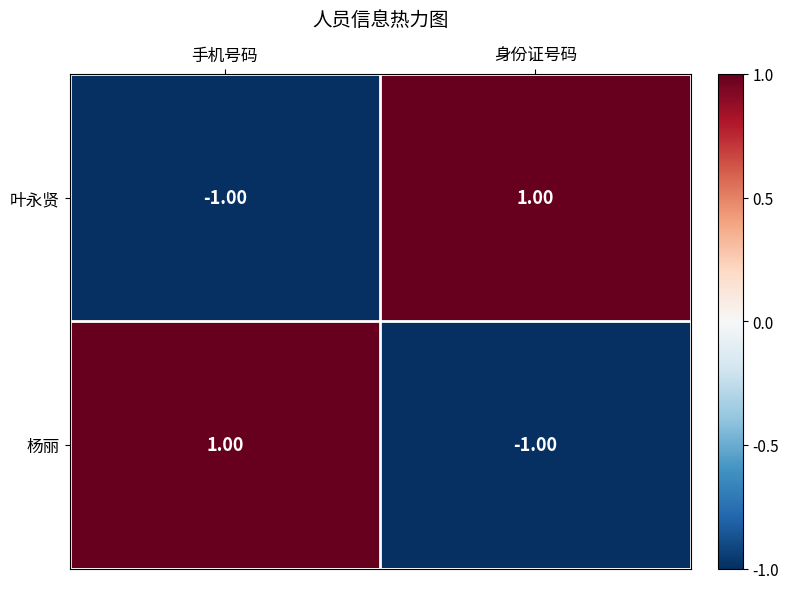

At 手机号码, list the series in order from smallest to largest.

叶永贤, 杨丽